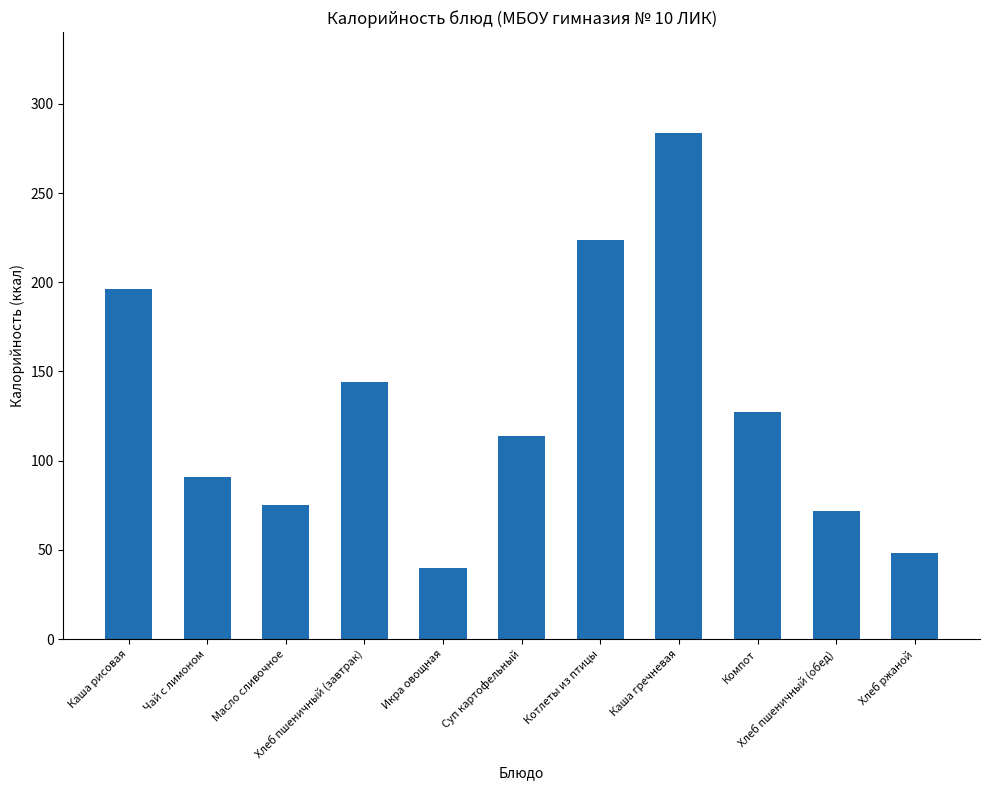

What is the label of the 3rd bar from the left?

Масло сливочное